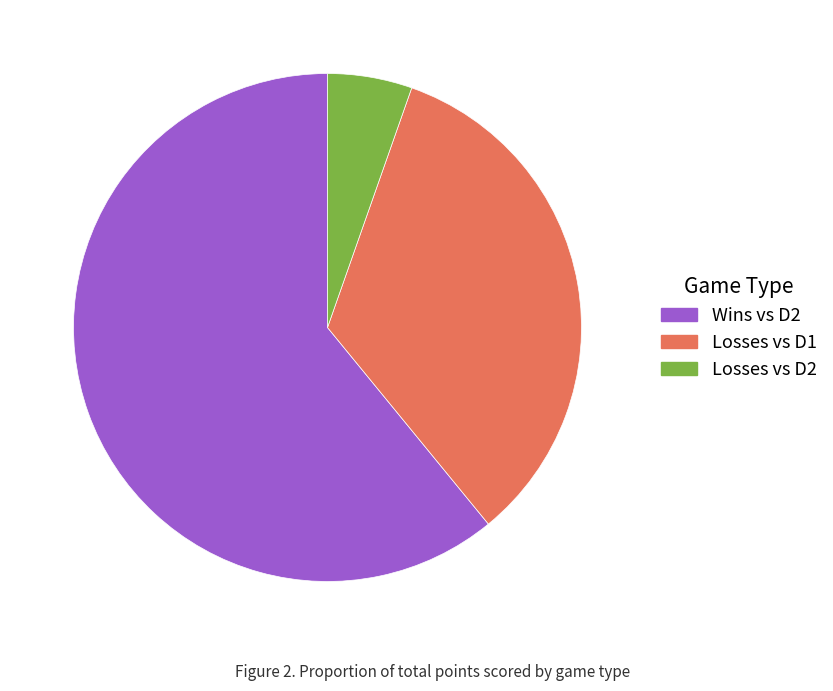

True or false: Wins vs D2 accounts for 61% of the total.

True